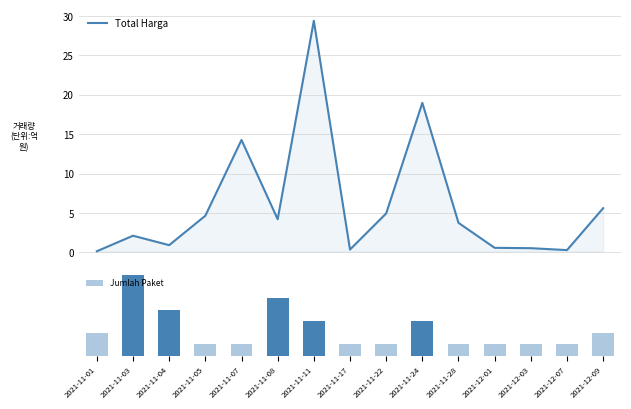

The Jumlah Paket series shows 1.0 at 2021-12-01. True or false?

True